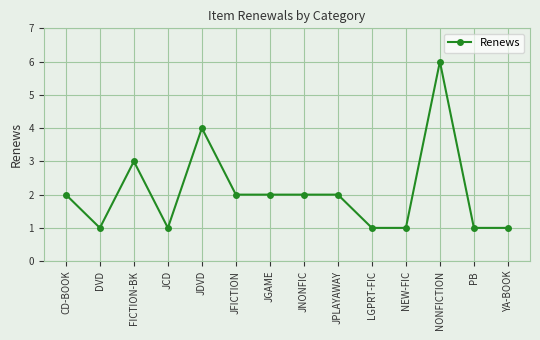

What is the ratio of the value at NONFICTION to the value at JNONFIC?

3.0